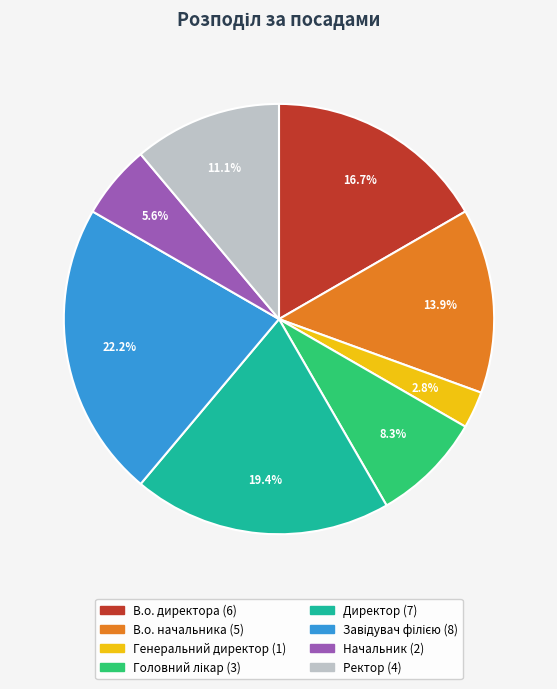

What is the smallest slice in the pie chart?

Генеральний директор